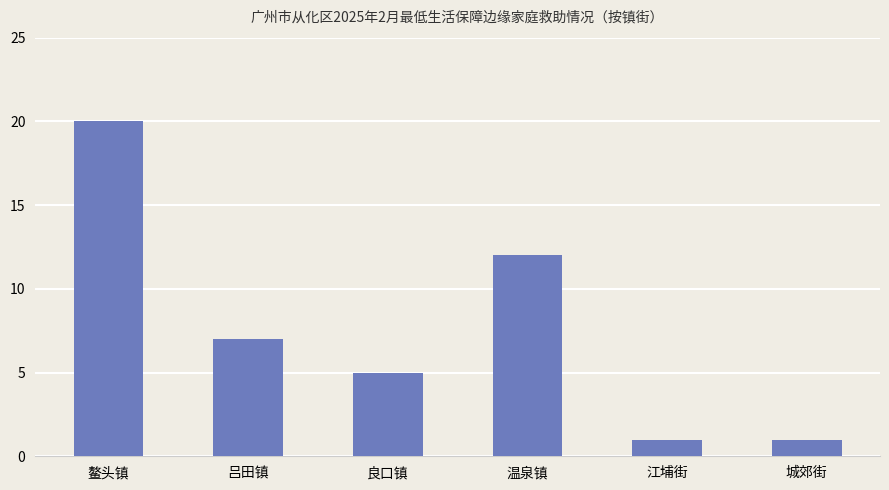

How many data points does each series have?

6